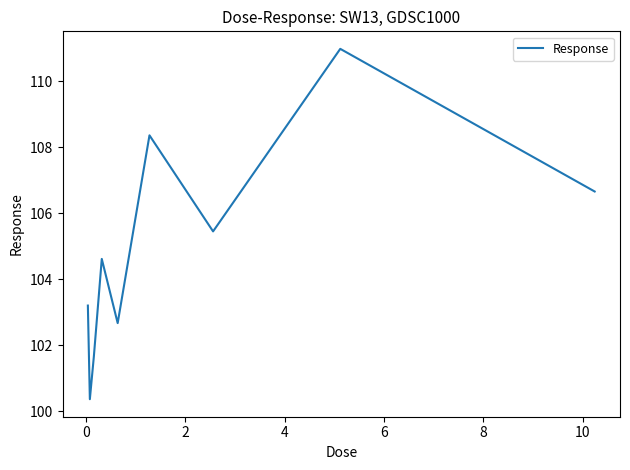

What is the difference between the maximum and minimum values?

10.6